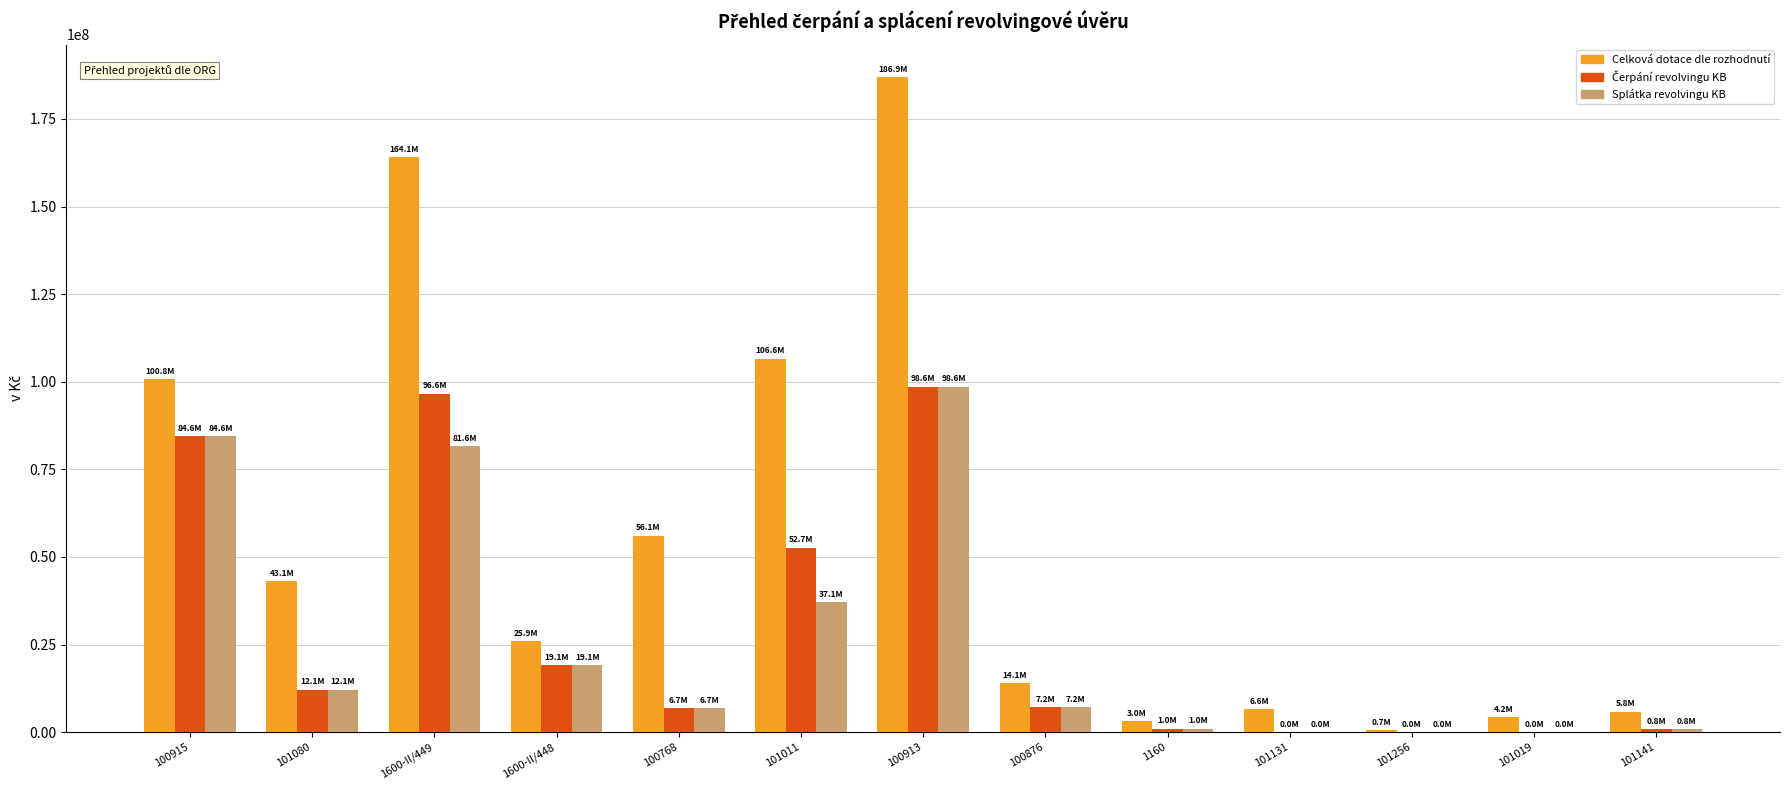

Which series changed the most between 101011 and 101131?

Celková dotace dle rozhodnutí